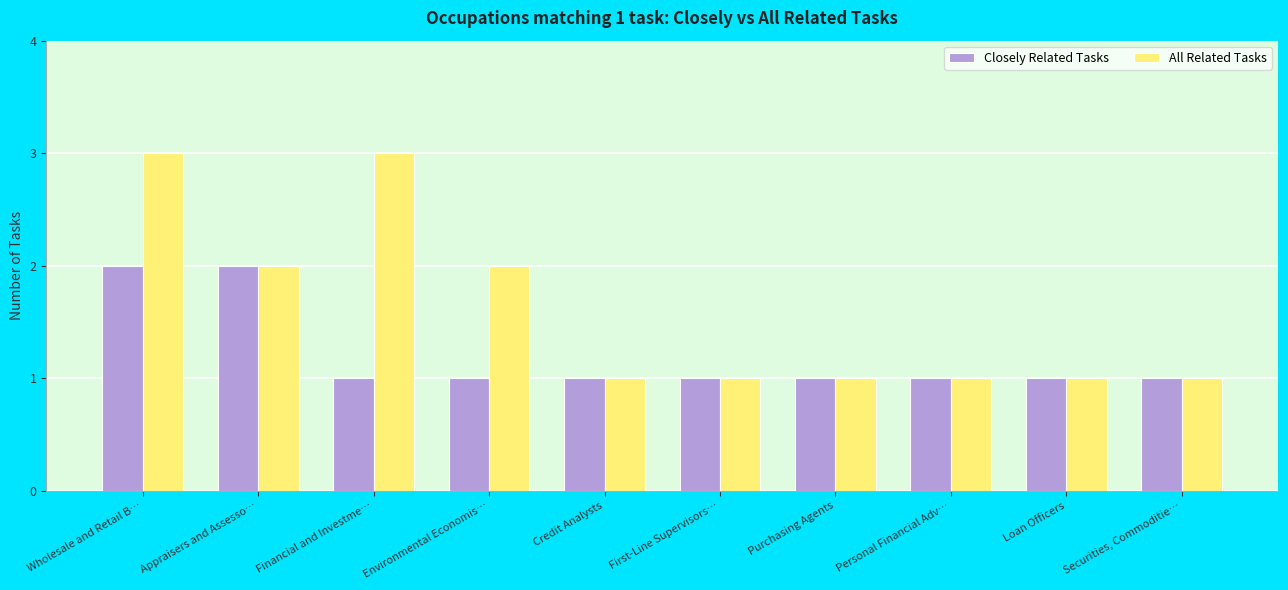

What is the sum of all All Related Tasks values?

16